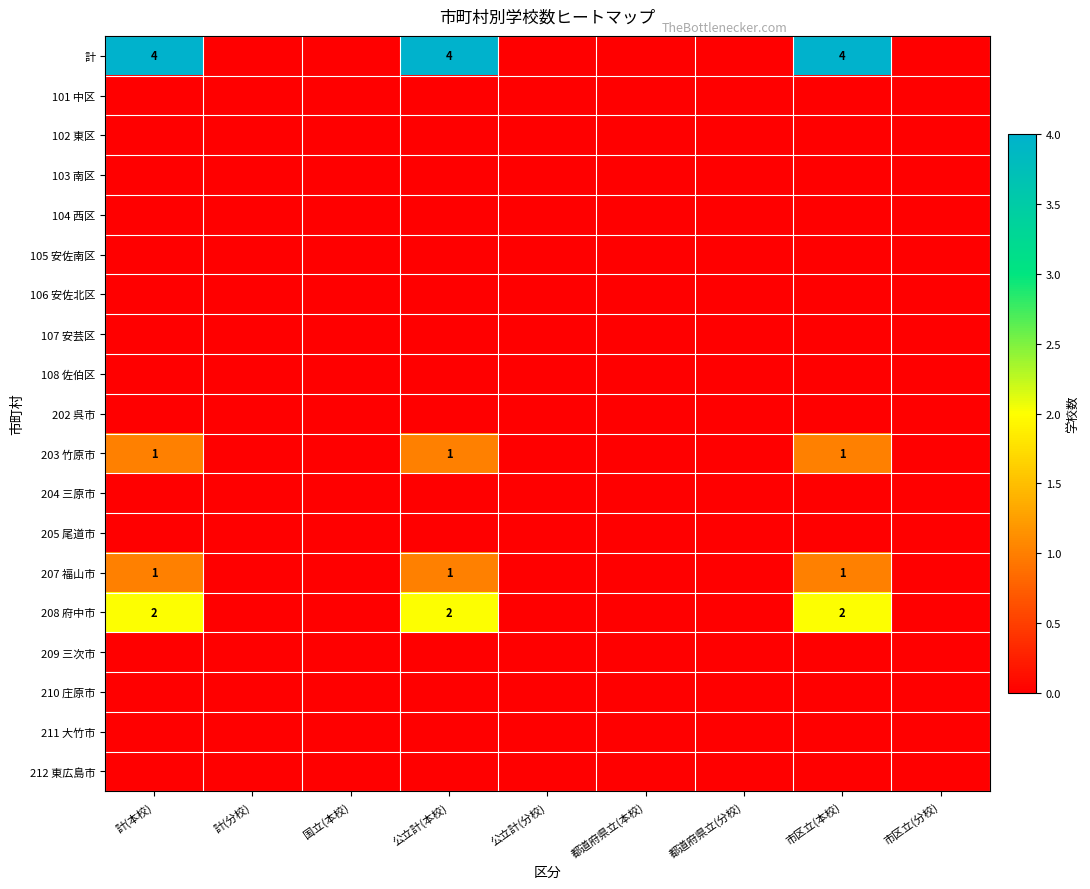

Between 公立計(本校) and 市区立(分校), which is larger?

公立計(本校)